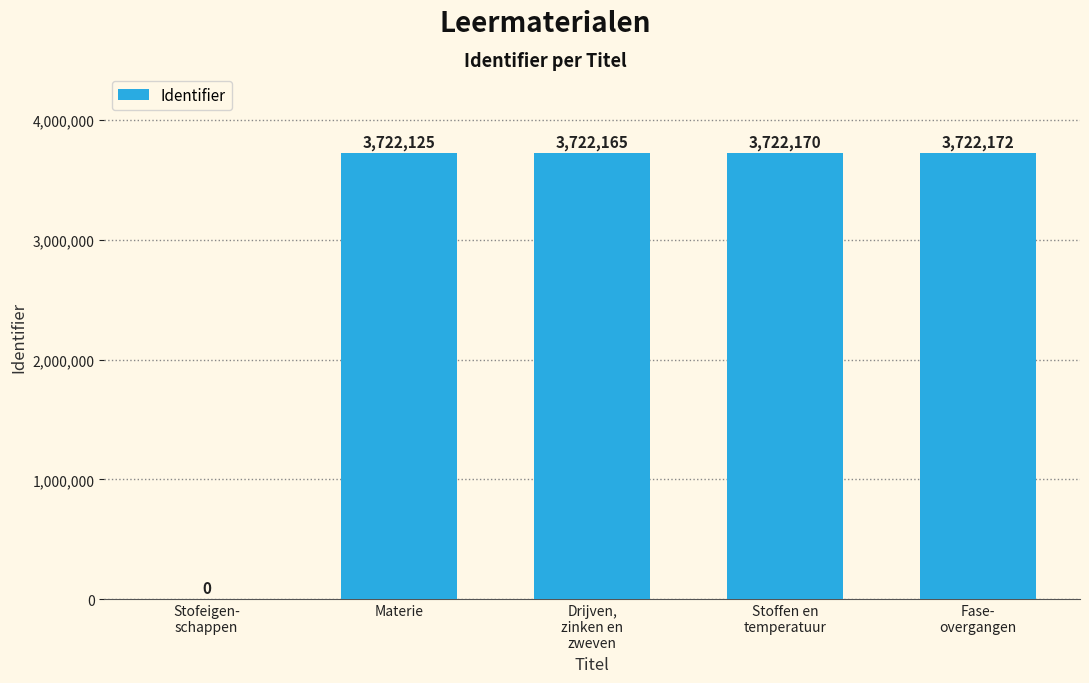

At which category does the chart reach its peak across all series?

Fase-
overgangen